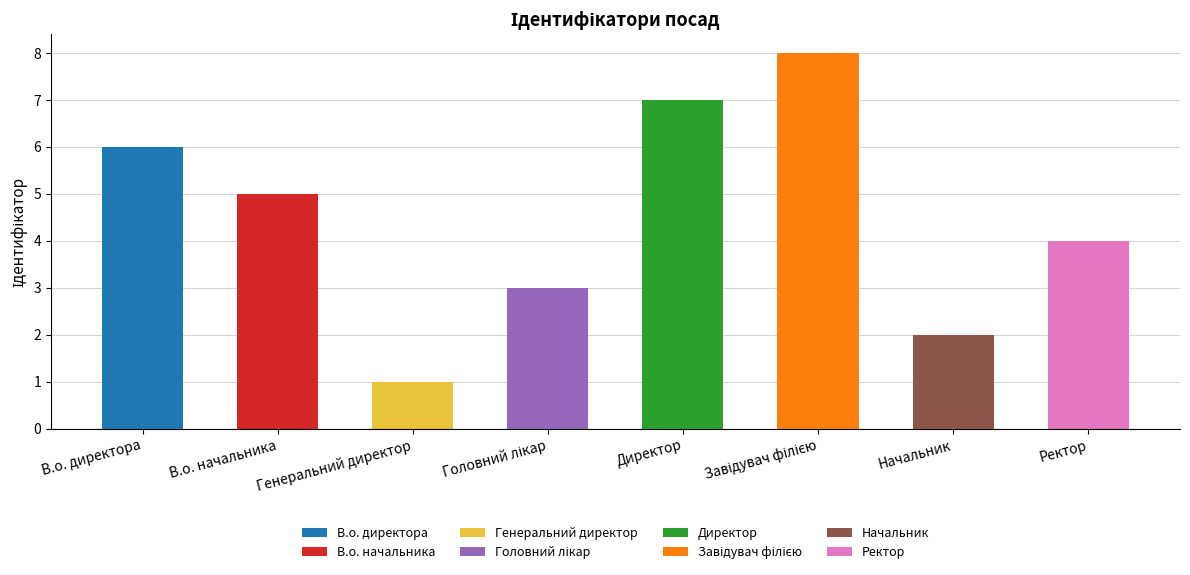

What is the sum of all values?

36